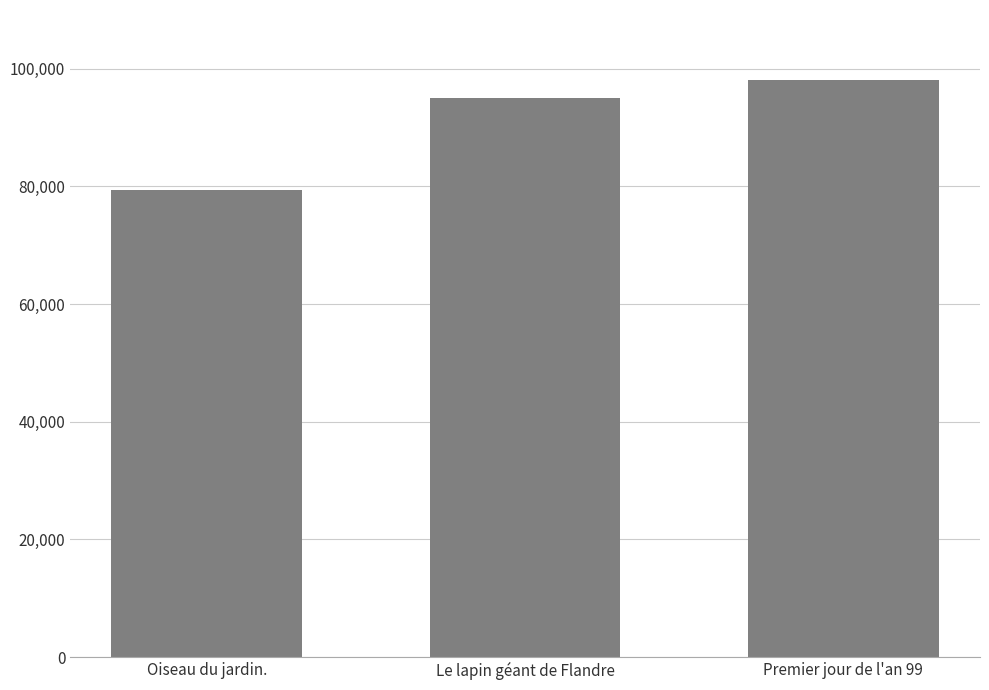

What is the label of the 1st bar from the left?

Oiseau du jardin.